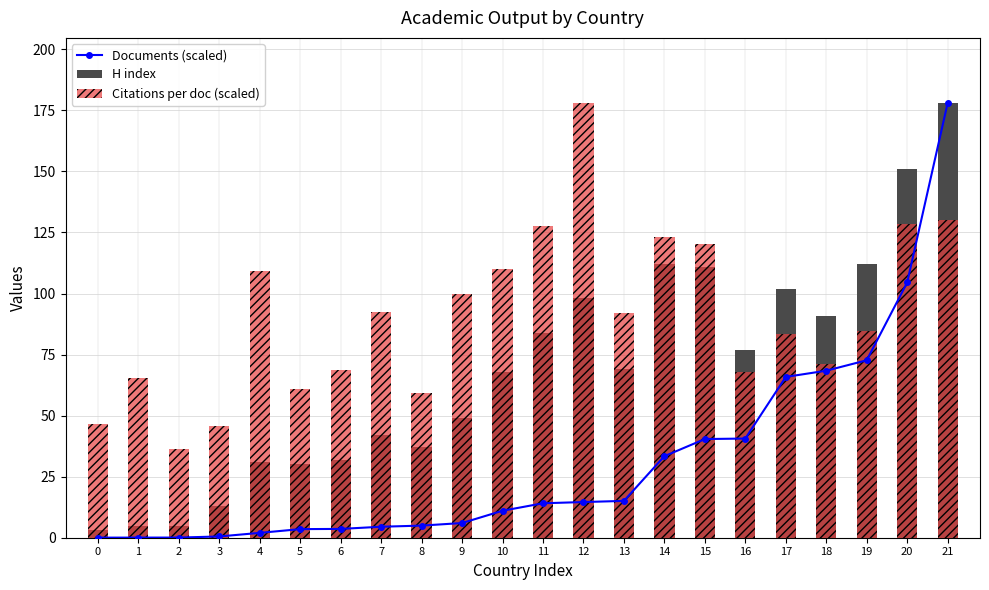

Reading left to right, what are all the values shown in this chart?

Documents (scaled): 0=0.0	1=0.0	2=0.1	3=0.5	4=2.0	5=3.5	6=3.6	7=4.5	8=5.0	9=6.0	10=11.0	11=14.1	12=14.6	13=15.1	14=33.4	15=40.4	16=40.6	17=65.9	18=68.4	19=72.7	20=104.5	21=178.0
H index: 0=3.0	1=5.0	2=5.0	3=13.0	4=31.0	5=30.0	6=32.0	7=42.0	8=37.0	9=49.0	10=68.0	11=84.0	12=98.0	13=69.0	14=112.0	15=111.0	16=77.0	17=102.0	18=91.0	19=112.0	20=151.0	21=178.0
Citations per doc (scaled): 0=46.8	1=65.6	2=36.5	3=45.6	4=109.4	5=61.1	6=68.8	7=92.3	8=59.2	9=99.8	10=109.9	11=127.5	12=178.0	13=91.9	14=123.2	15=120.1	16=67.9	17=83.5	18=71.2	19=84.5	20=128.3	21=130.1